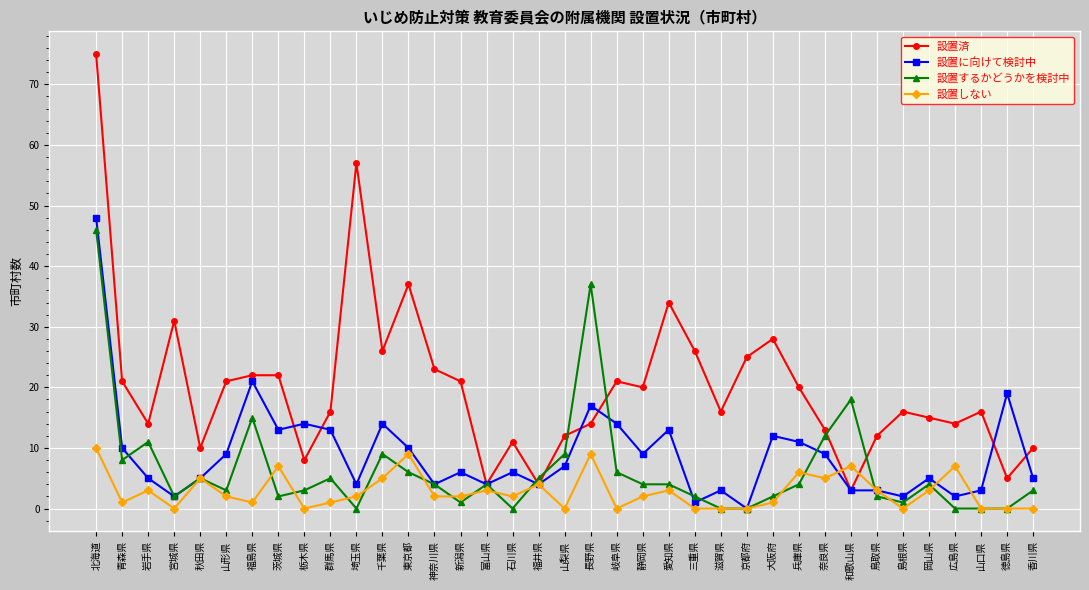

What is the maximum value for 設置済?

75